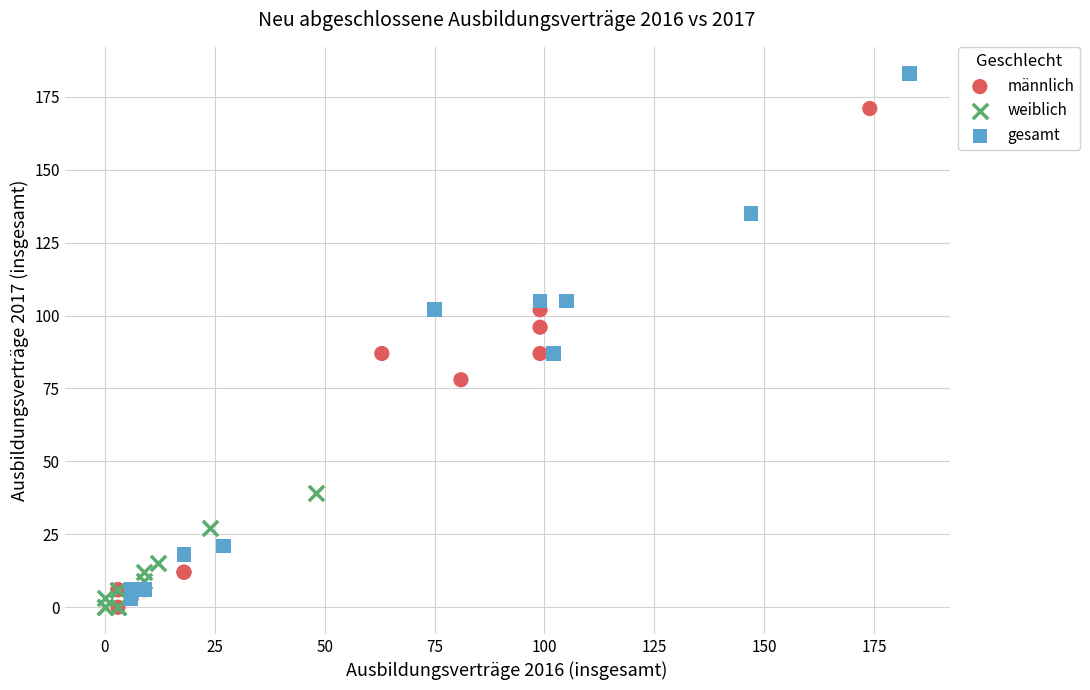

Which series reaches the maximum Y coordinate?

gesamt